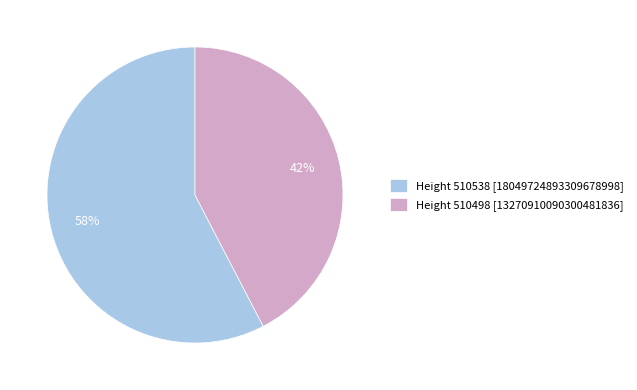

Is there any slice that represents more than half of the pie?

Yes